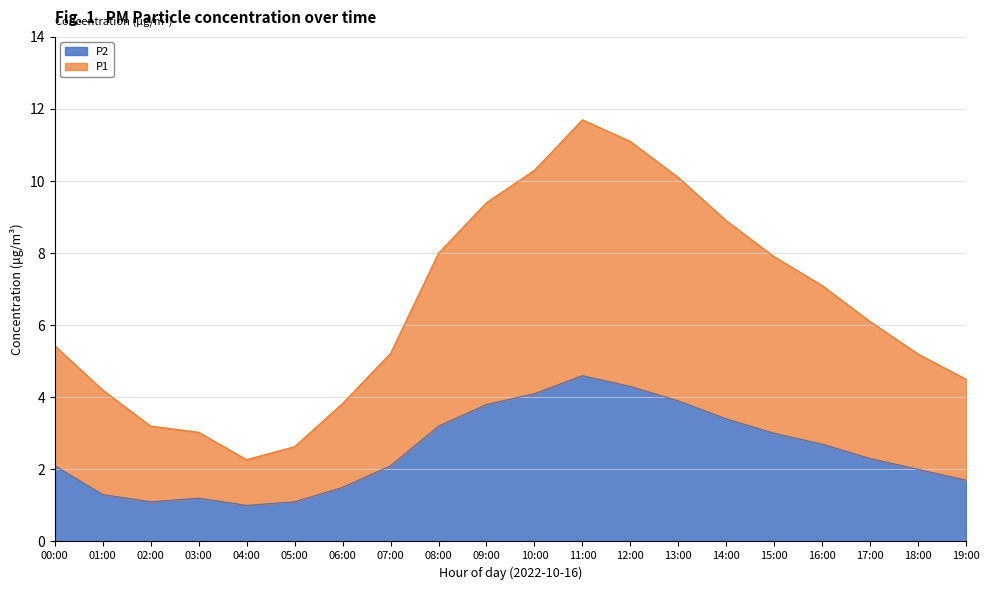

Reading left to right, list all the values displayed in this chart.

P1: 5.4	4.2	3.2	3.0	2.3	2.6	3.8	5.2	8.0	9.4	10.3	11.7	11.1	10.1	8.9	7.9	7.1	6.1	5.2	4.5
P2: 2.1	1.3	1.1	1.2	1.0	1.1	1.5	2.1	3.2	3.8	4.1	4.6	4.3	3.9	3.4	3.0	2.7	2.3	2.0	1.7